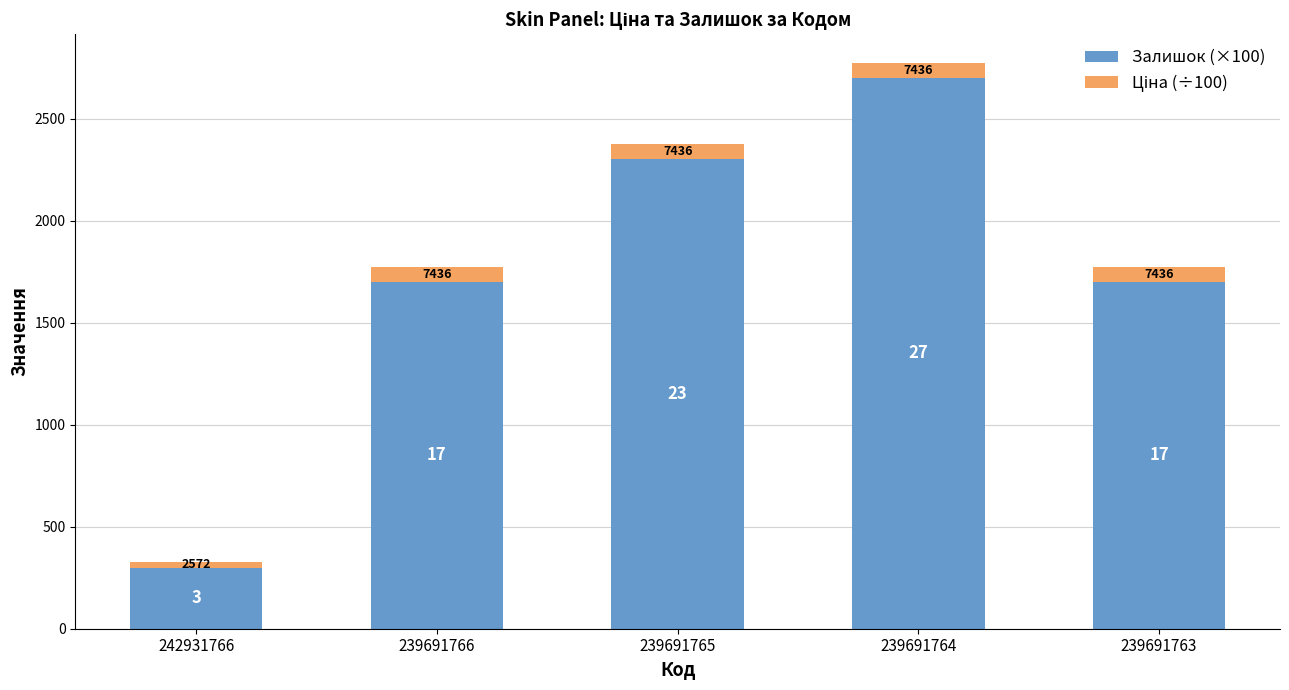

Does the chart contain stacked bars?

Yes